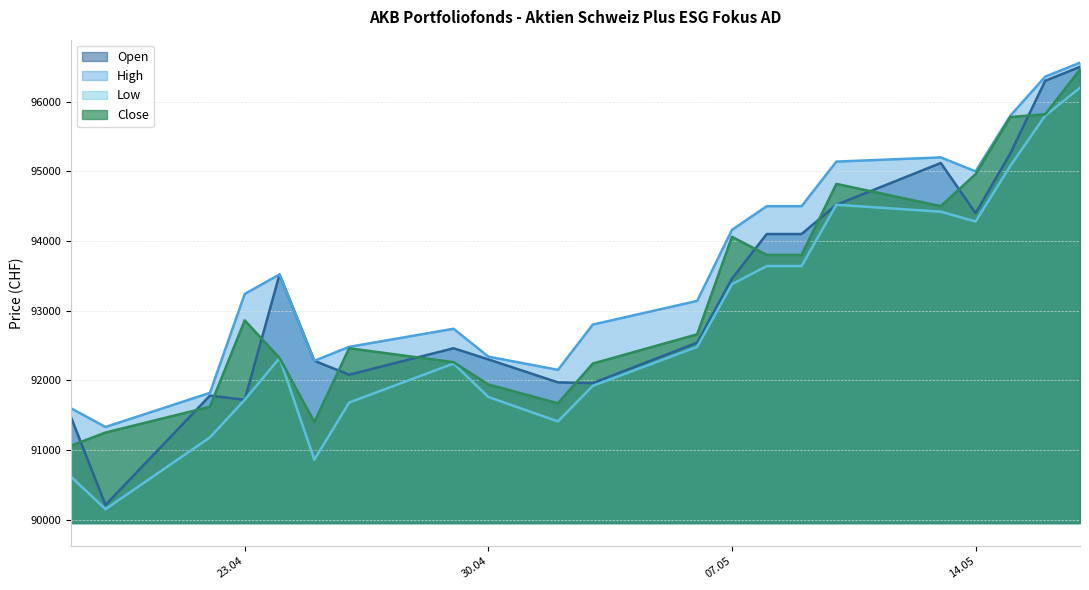

List the series in order of their peak value, lowest first.

Low, Close, Open, High